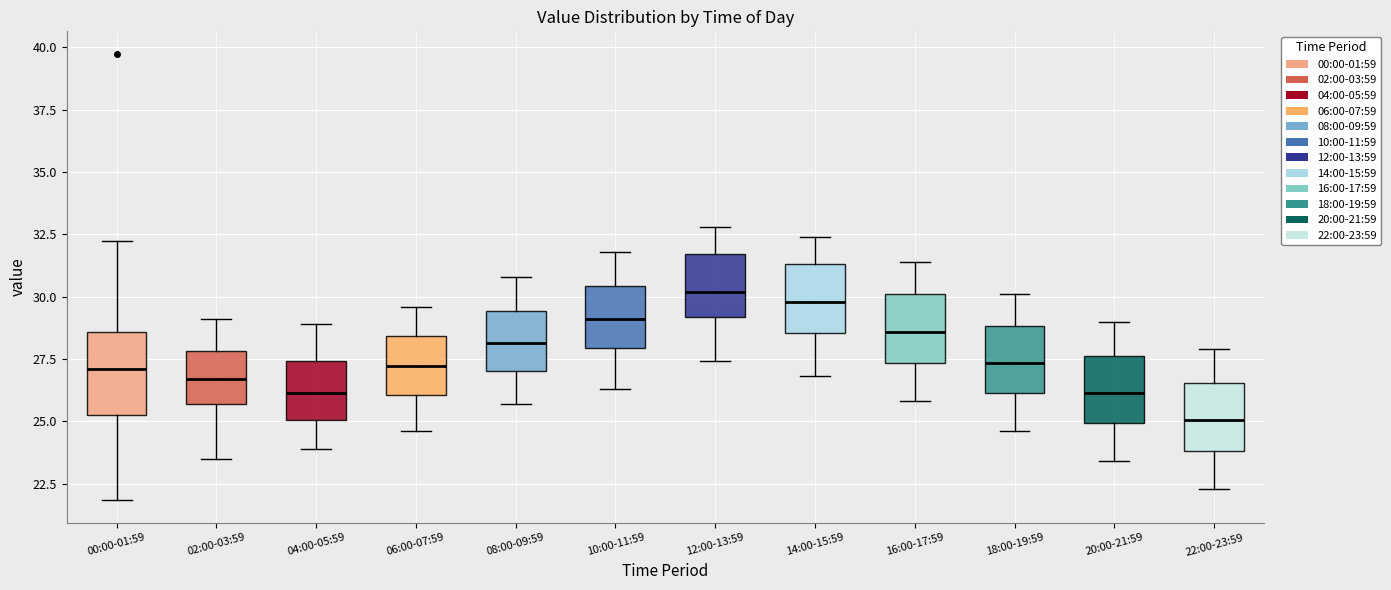

Which box has the lowest median line?

22:00-23:59